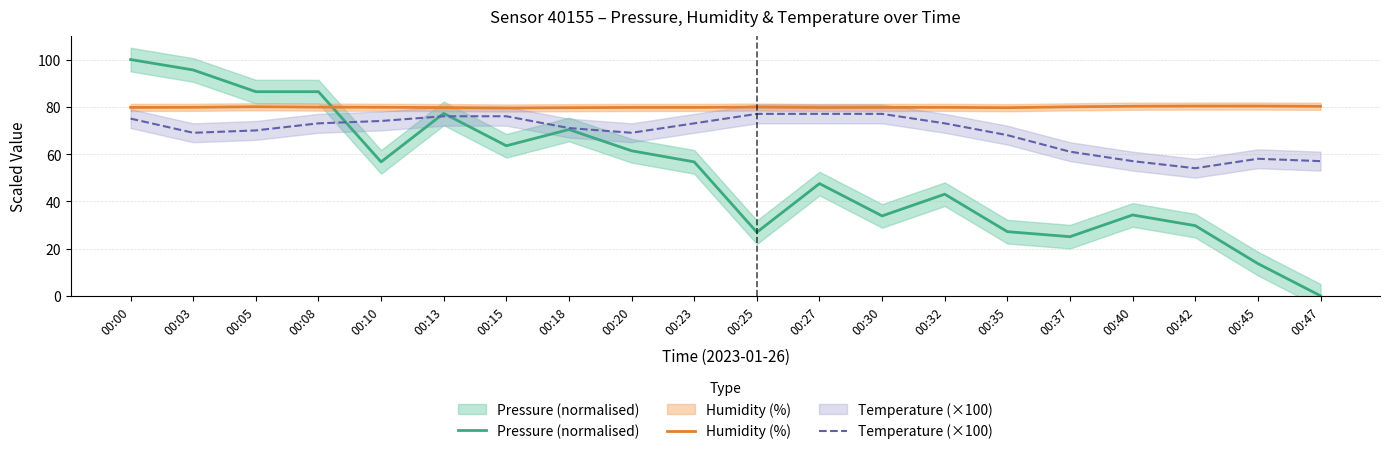

True or false: Humidity (%) has more than 2 points higher than both neighbors.

True